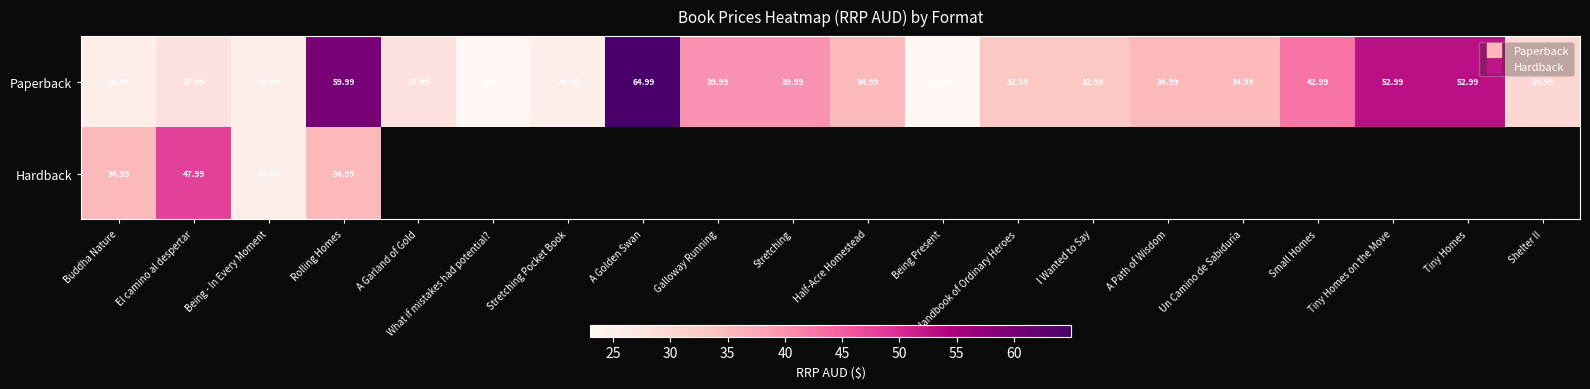

Which label corresponds to the largest value in the chart?

A Golden Swan